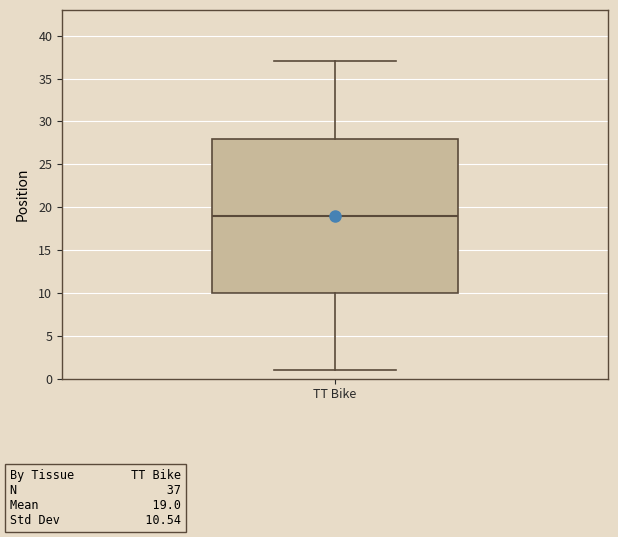

Read this box plot against the y-axis: the position of the median line, the range covered by the box, and the ends of both whiskers. The values are not printed on the chart, so give them approximately, as read against the axis.

median 19, box 10 to 28, whiskers 1 to 37